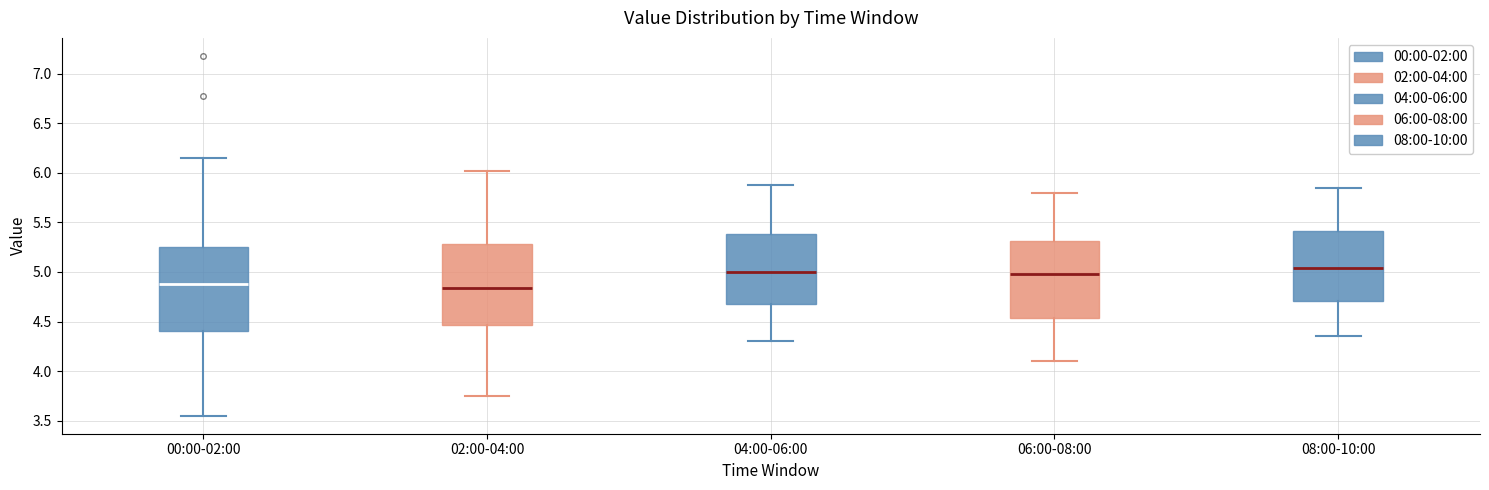

Where is the upper edge of the box for 06:00-08:00 on the y-axis? The values are not printed on the chart, so give them approximately, as read against the axis.

5.30